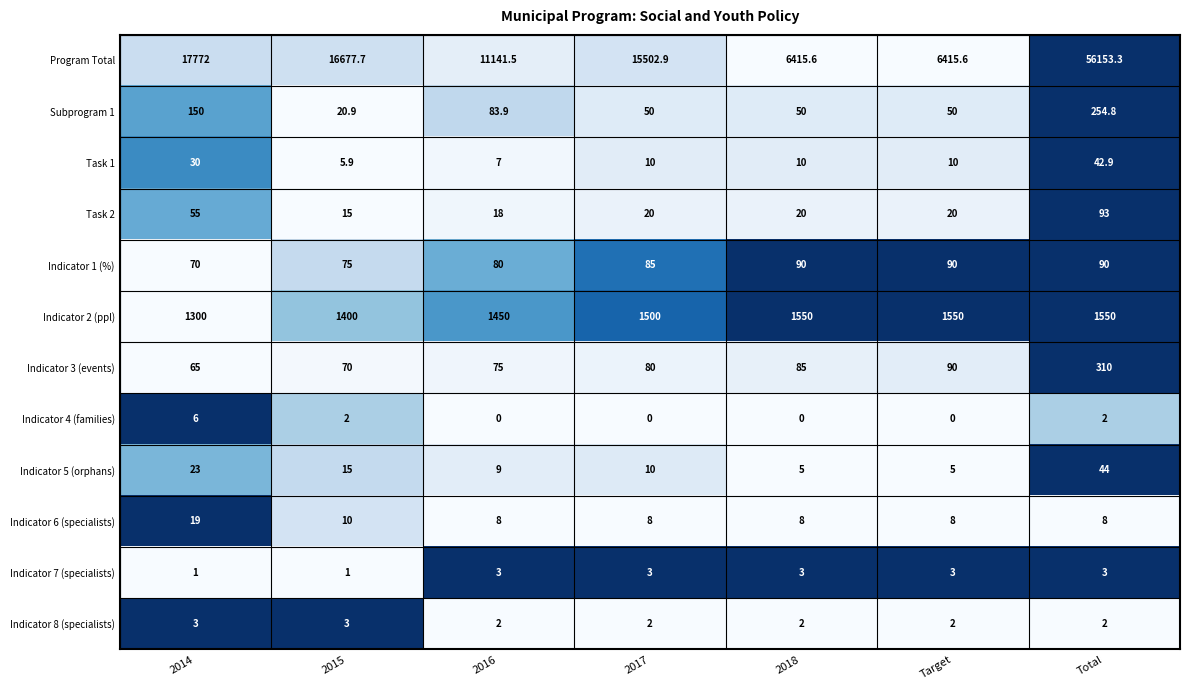

What is the average value of the Indicator 6 (specialists) series?

9.9